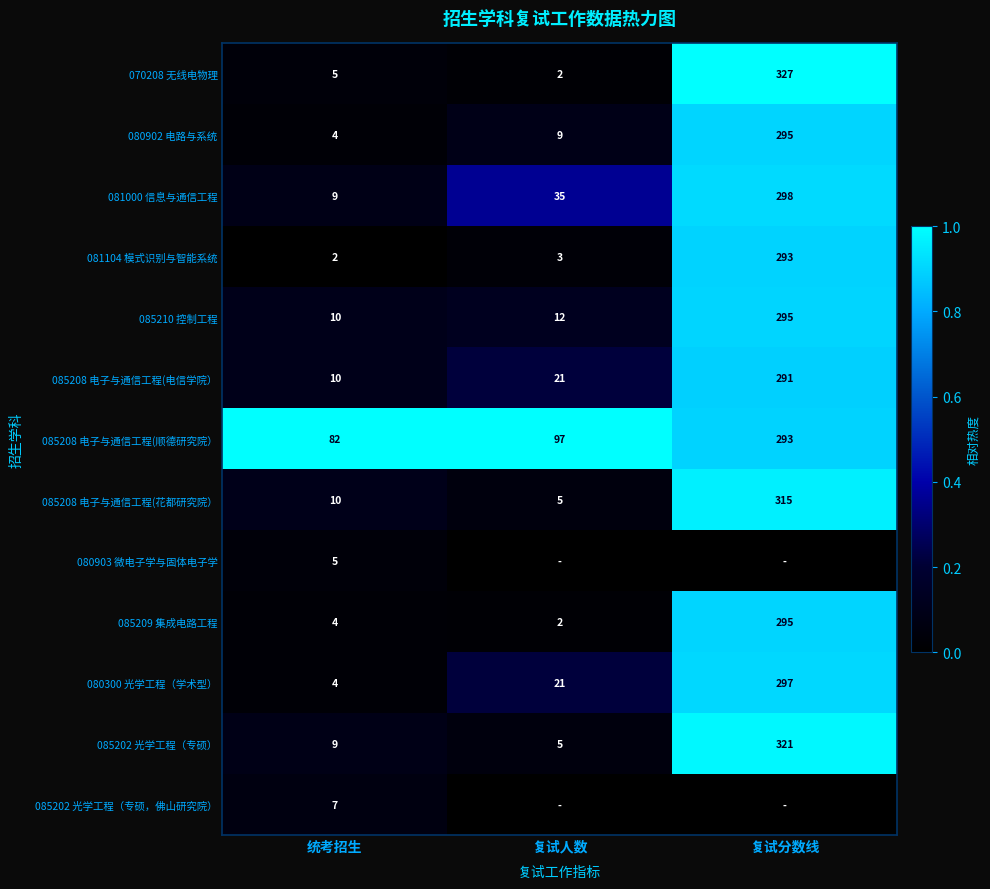

At which category does the chart reach its minimum across all series?

统考招生